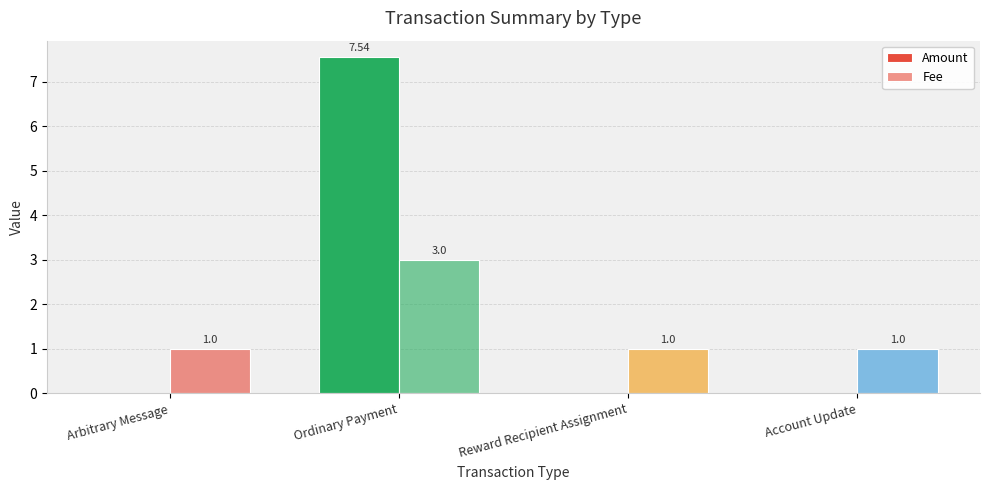

The value of Fee at Arbitrary Message is 0.6. True or false?

False